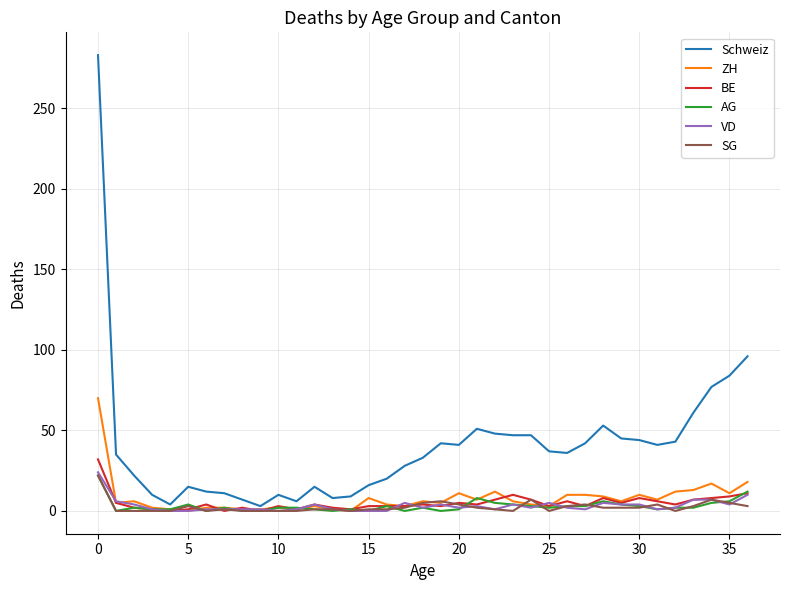

Which series has the largest total across all categories?

Schweiz